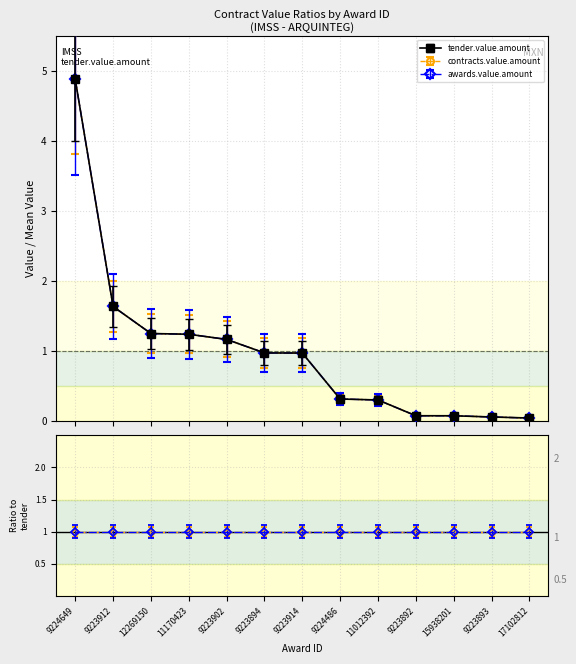

Does the chart have visible grid lines?

Yes